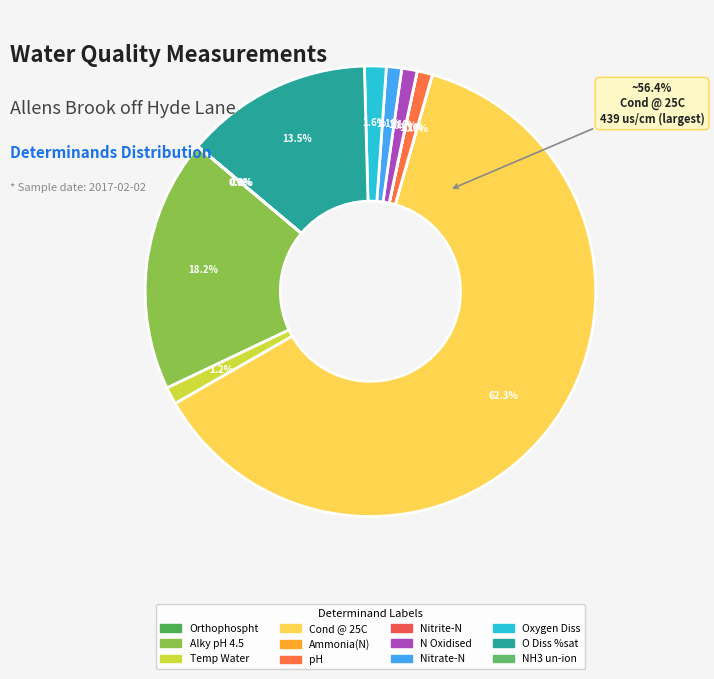

Does Cond @ 25C represent more than half of the total?

Yes